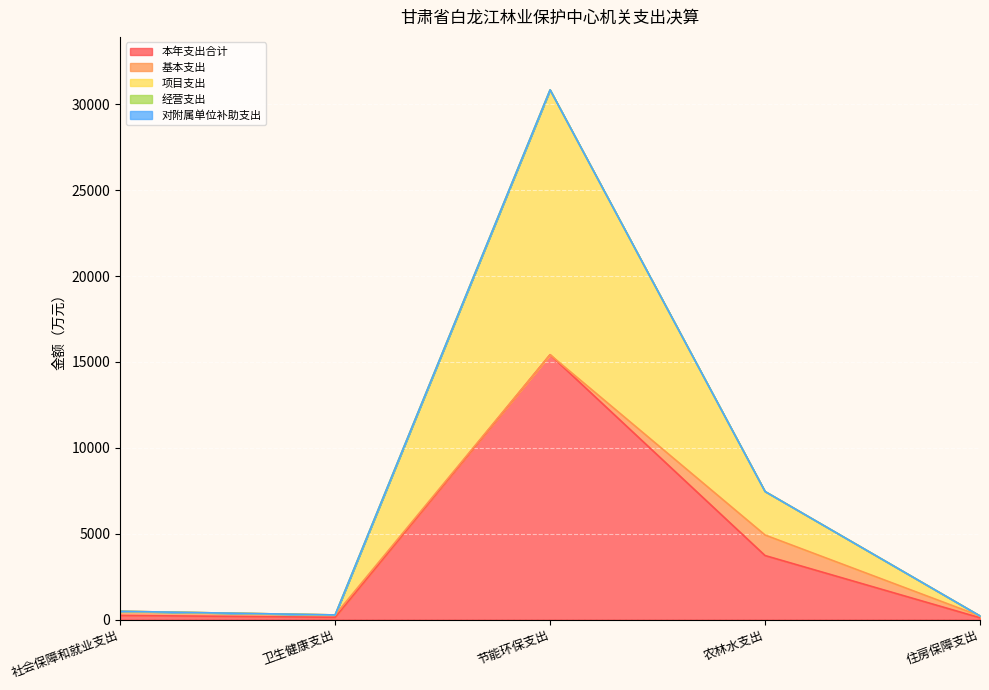

At which label is 基本支出 closest to 597?

社会保障和就业支出